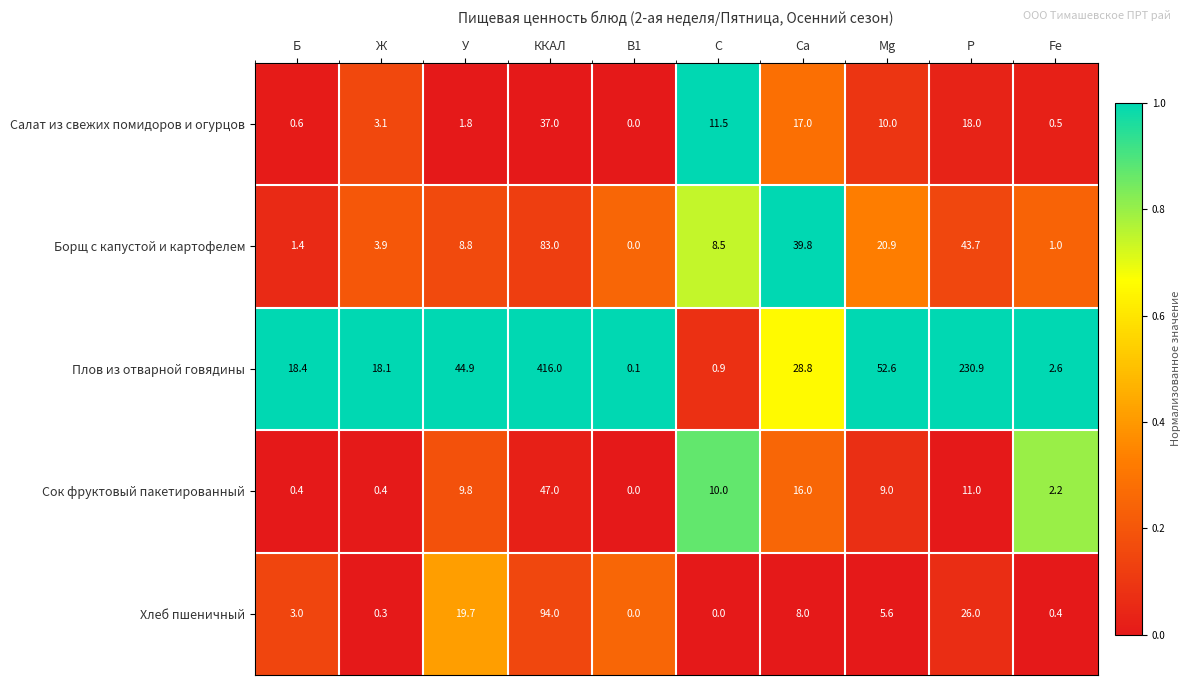

Which category has the highest value across all series?

ККАЛ